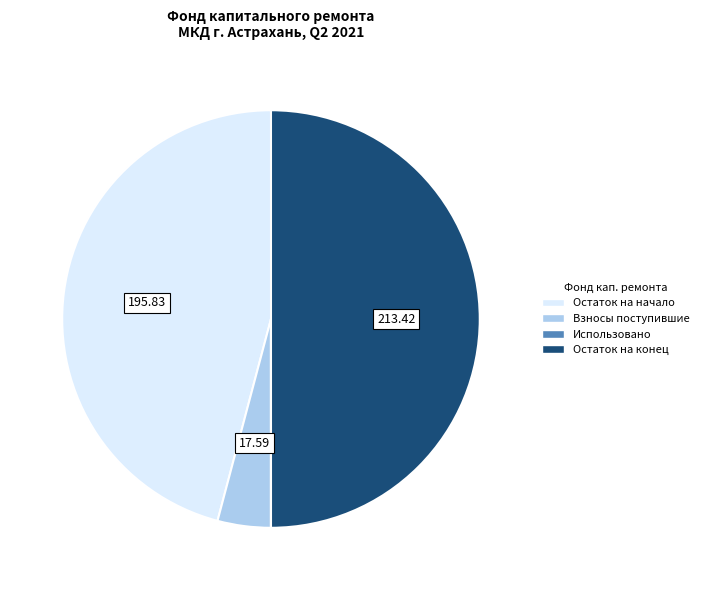

Is the sum of Взносы поступившие and Остаток на конец greater than half?

Yes